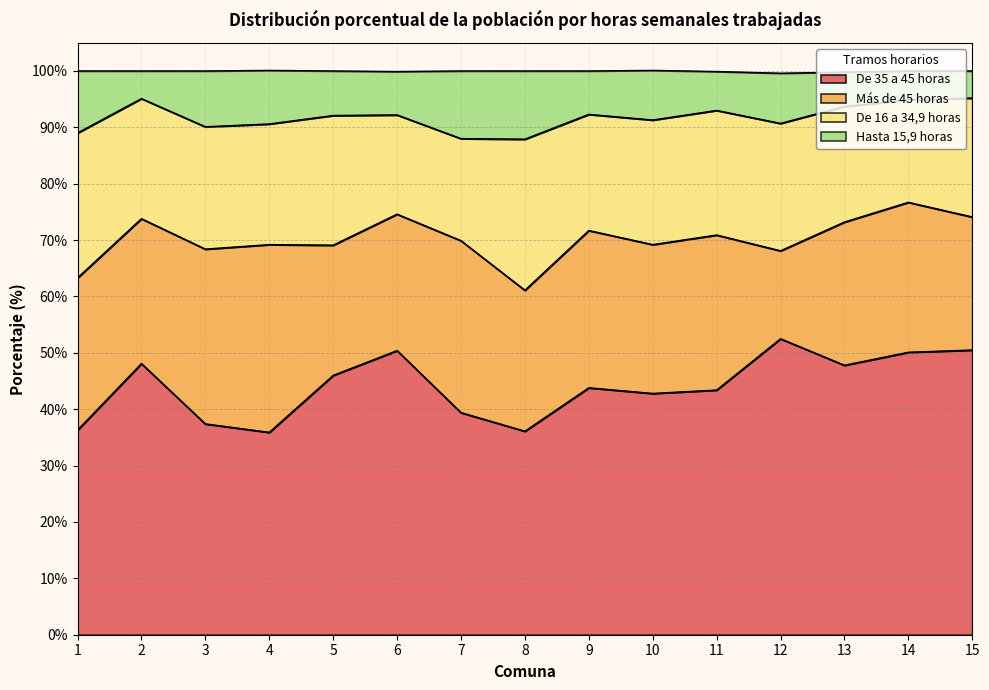

What is the maximum value for De 35 a 45 horas?

52.5